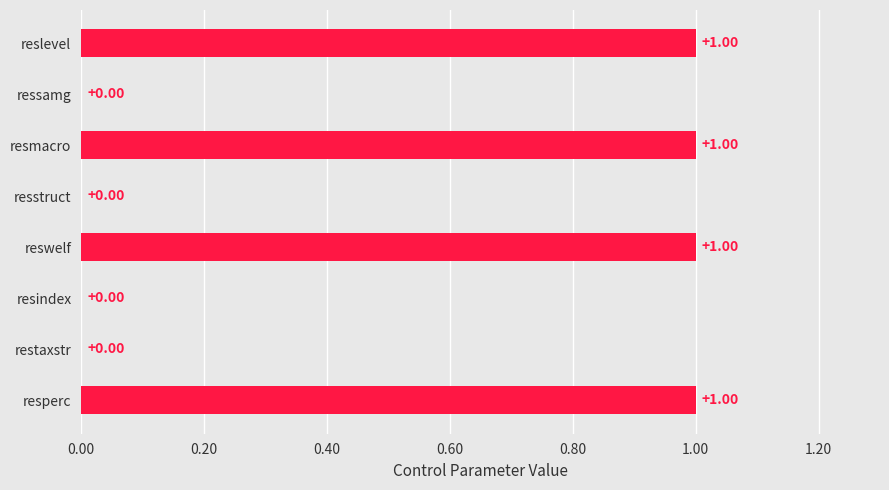

What is the sum of all values?

4